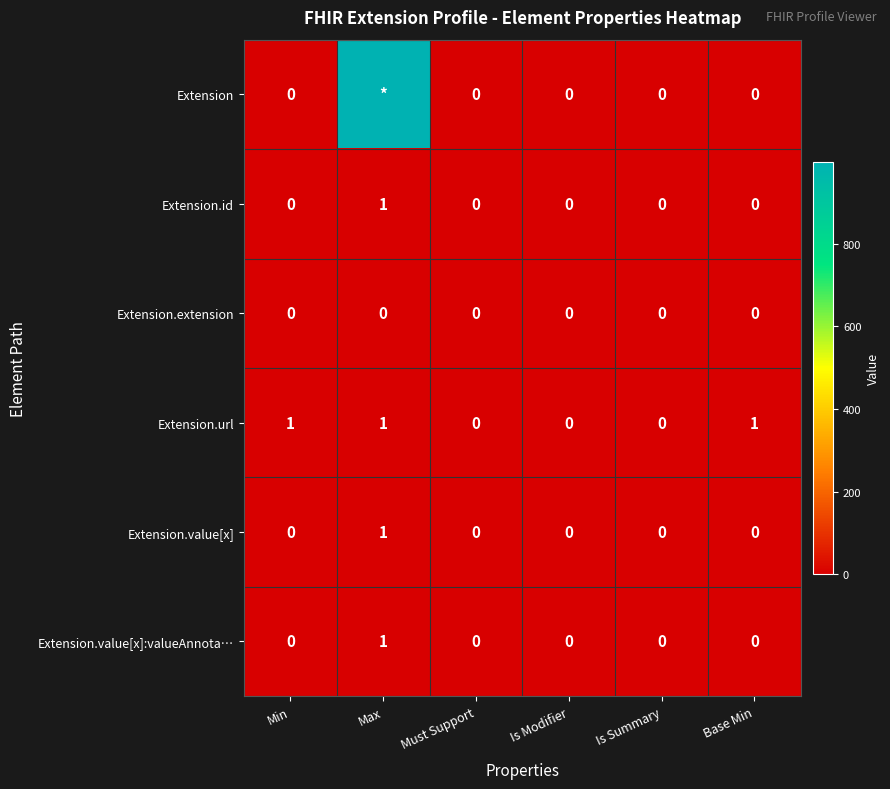

Between Is Summary and Base Min, which series saw the biggest shift?

Extension.url